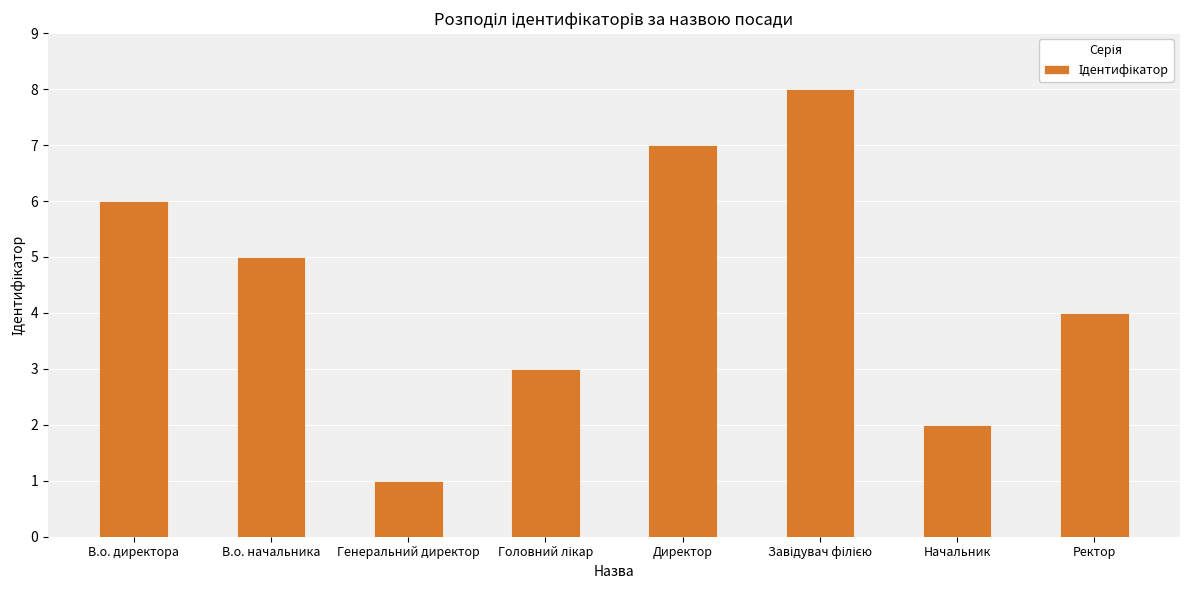

Read the value at Директор.

7